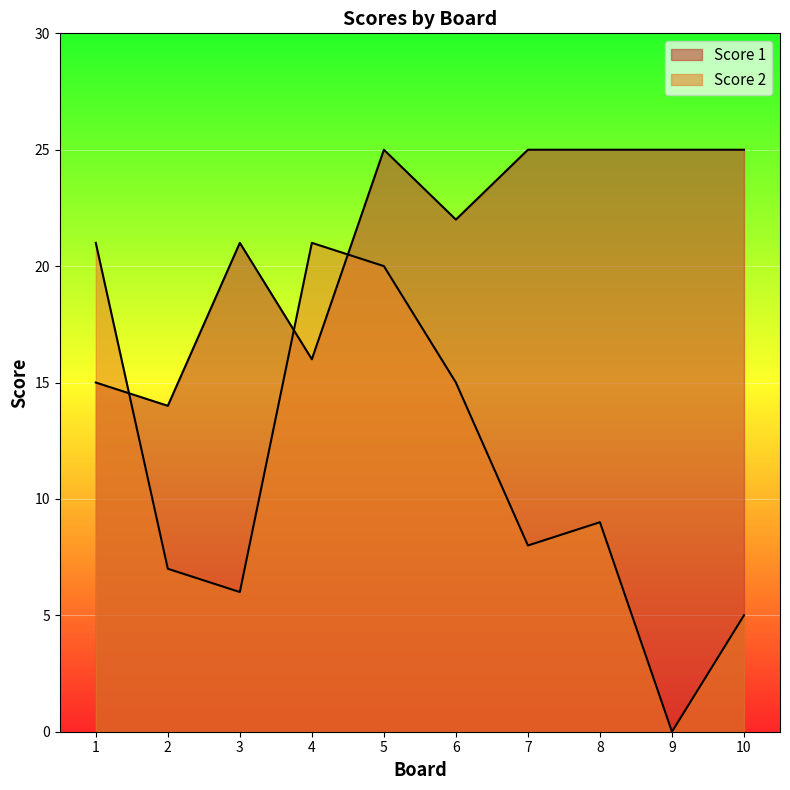

After their last crossing, which series has the higher values: Score 1 or Score 2?

Score 1